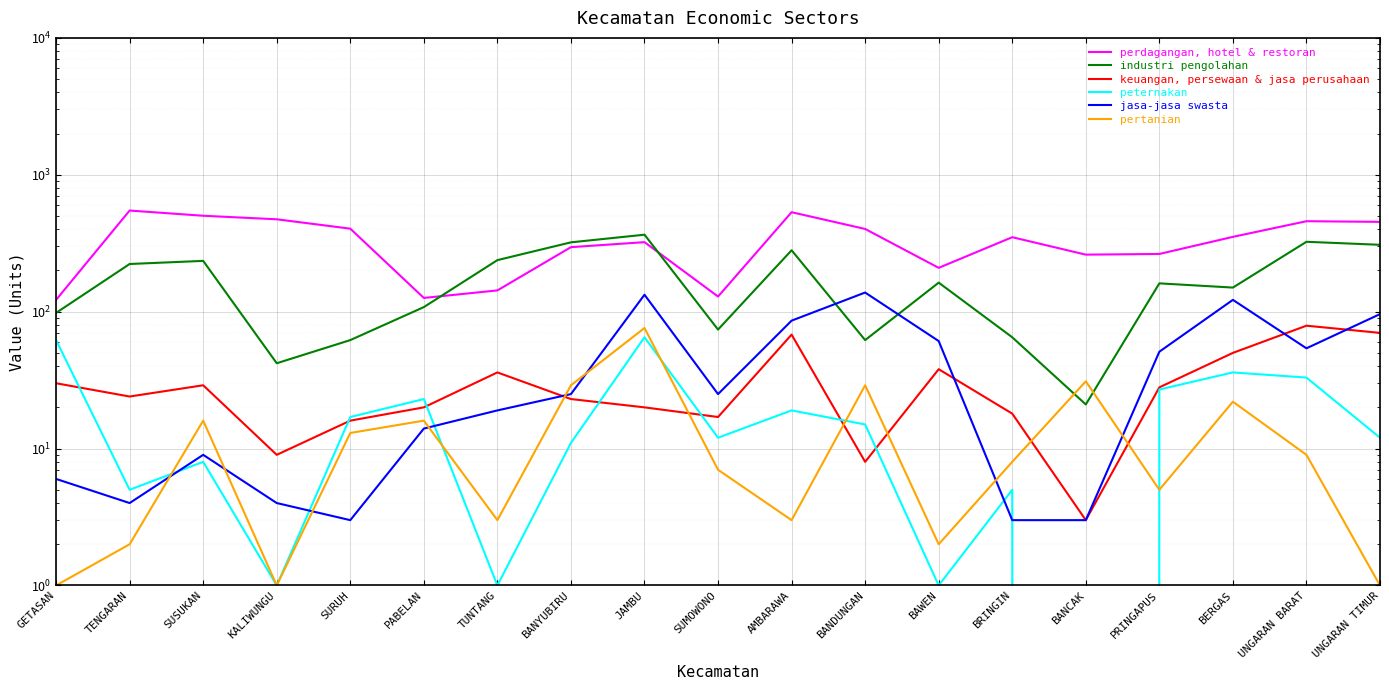

True or false: keuangan, persewaan & jasa perusahaan and peternakan cross at least once.

True